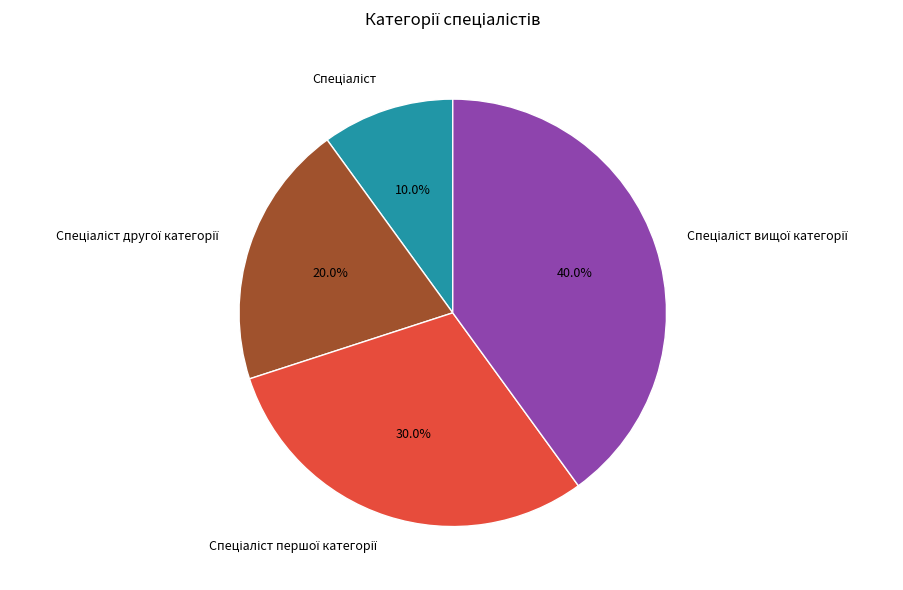

Is there any slice that represents more than half of the pie?

No